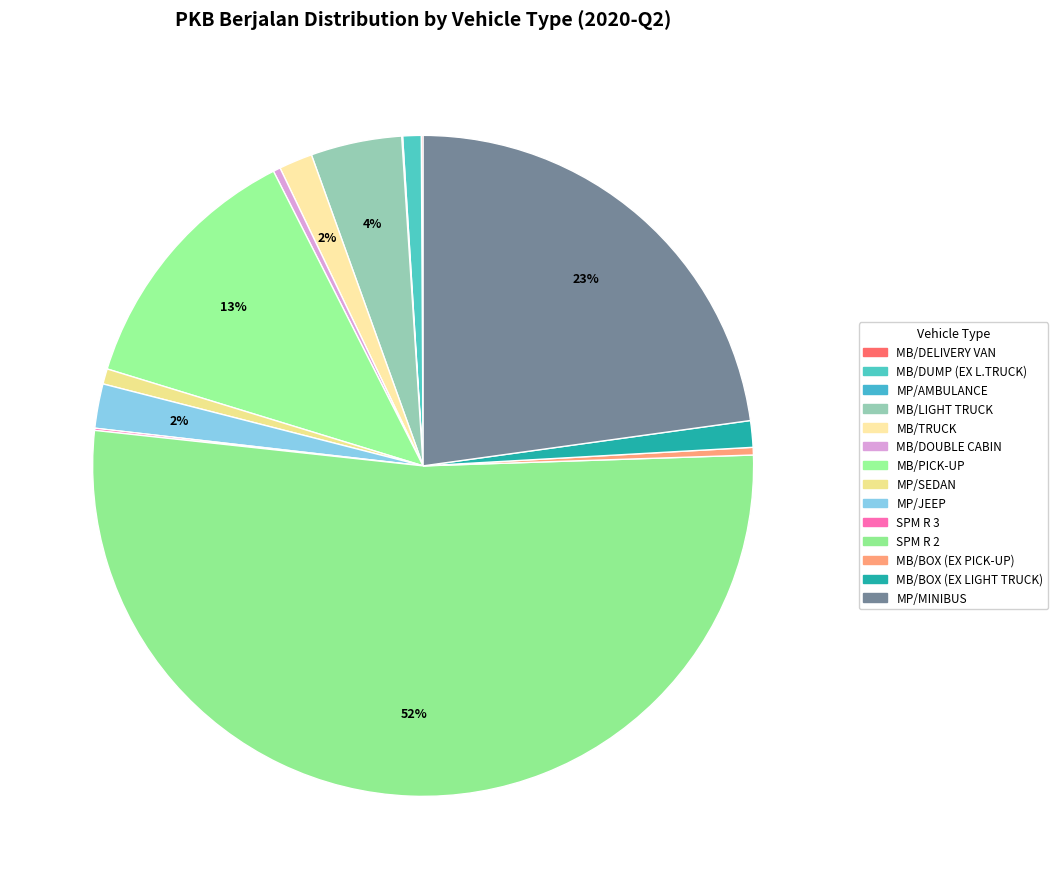

True or false: MP/MINIBUS accounts for 23% of the total.

True